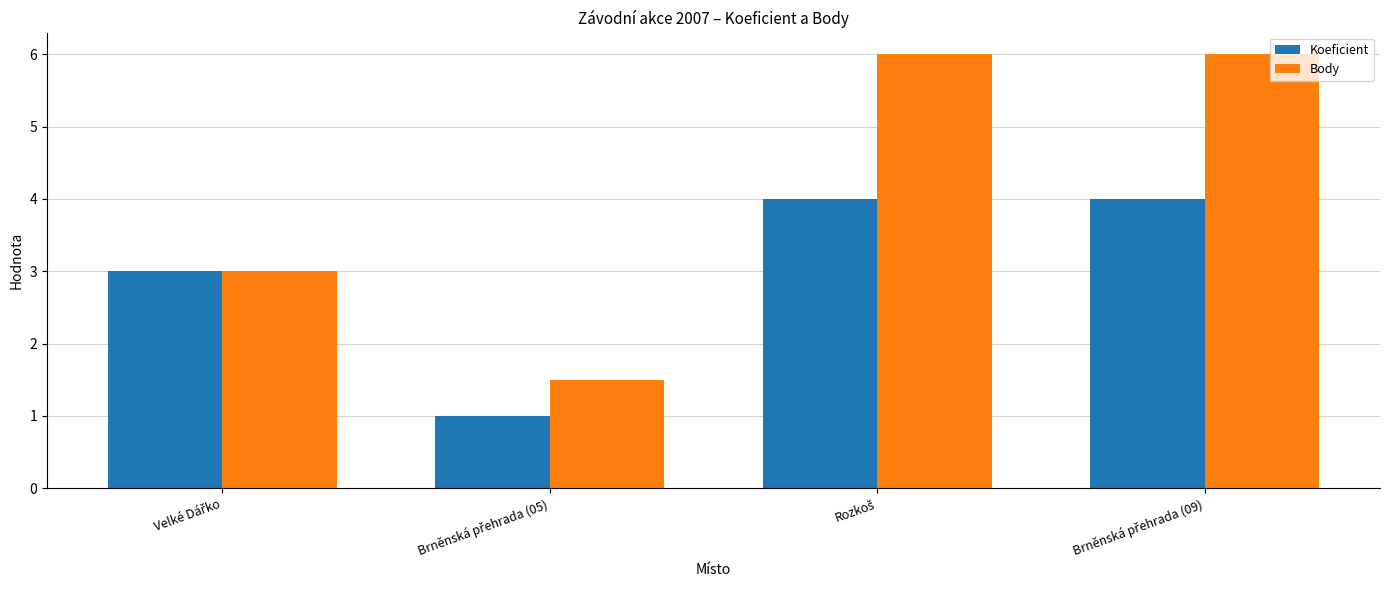

What is the average value of the Koeficient series?

3.0